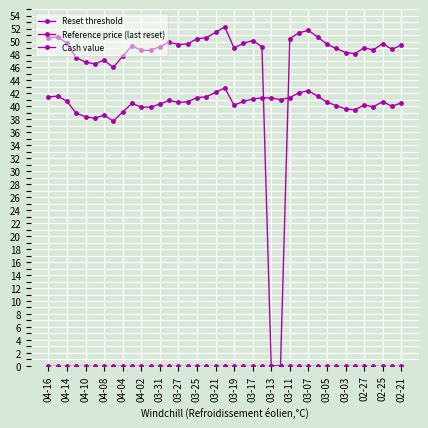

What is the sum of all Reset threshold values?

1580.1